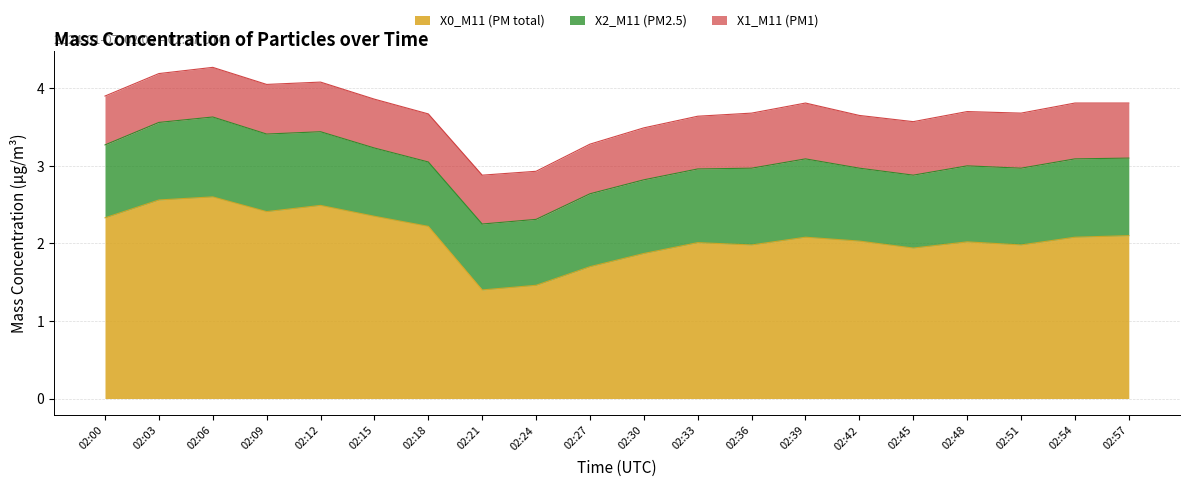

What is the sum of all X0_M11 (PM total) values?

41.6